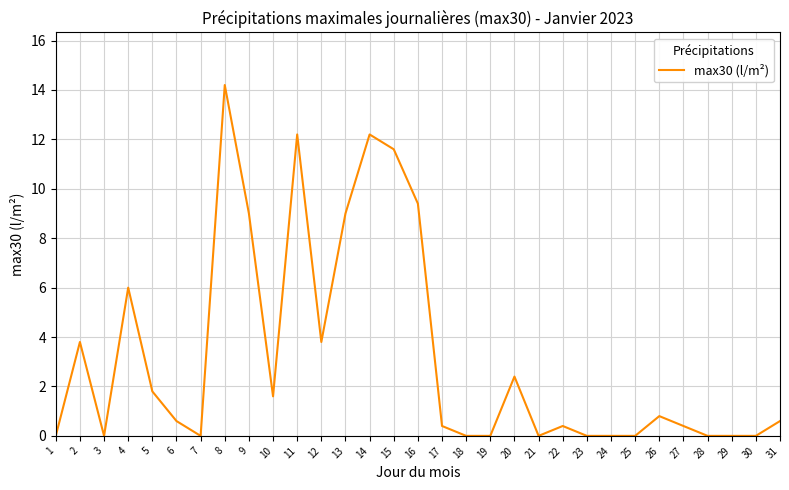

Which label corresponds to the largest value in the chart?

8